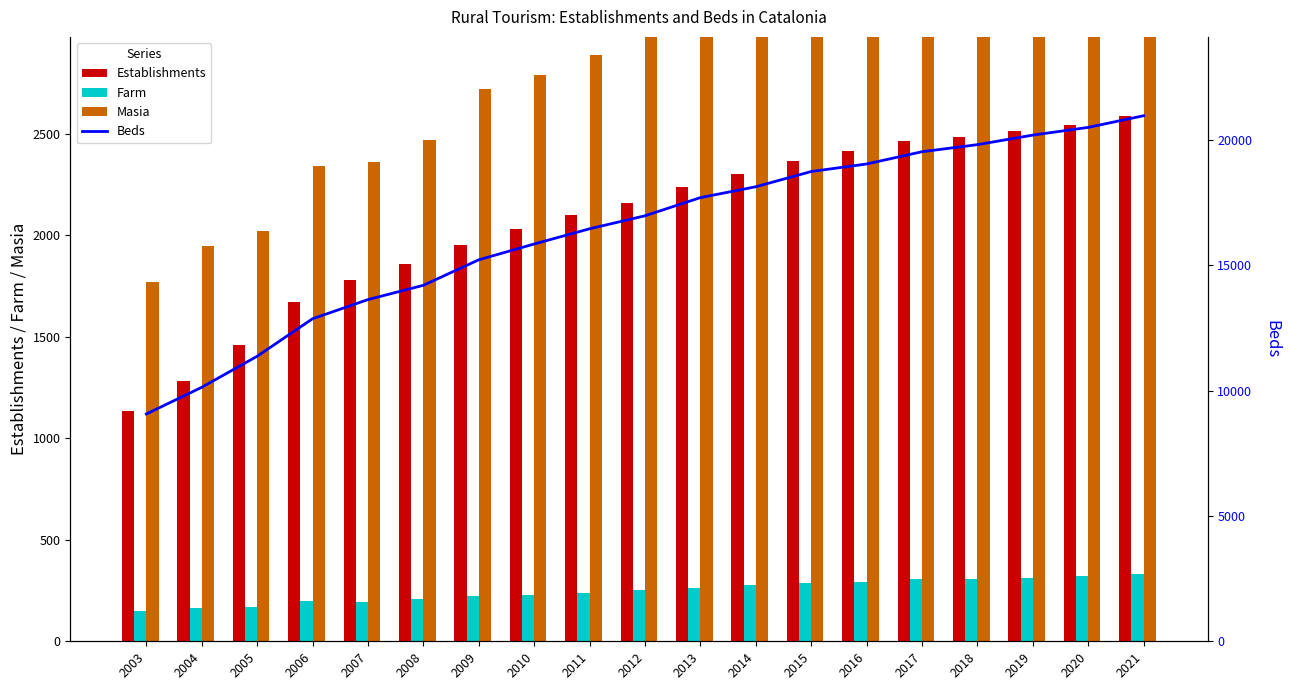

Does the chart contain any negative values?

No